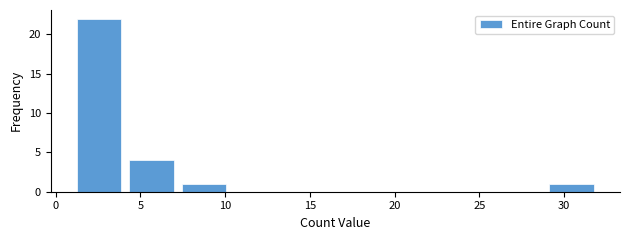

Reading left to right, transcribe this chart: for each bar, give the range it covers on the x-axis and its height. Neither the bar edges nor the heights are printed on the chart, so give them approximately, as read against the axes.

1.0 to 4.1: 22
4.1 to 7.2: 4
7.2 to 10.3: 1
10.3 to 13.4: 0
13.4 to 16.5: 0
16.5 to 19.6: 0
19.6 to 22.7: 0
22.7 to 25.8: 0
25.8 to 28.9: 0
28.9 to 32.0: 1